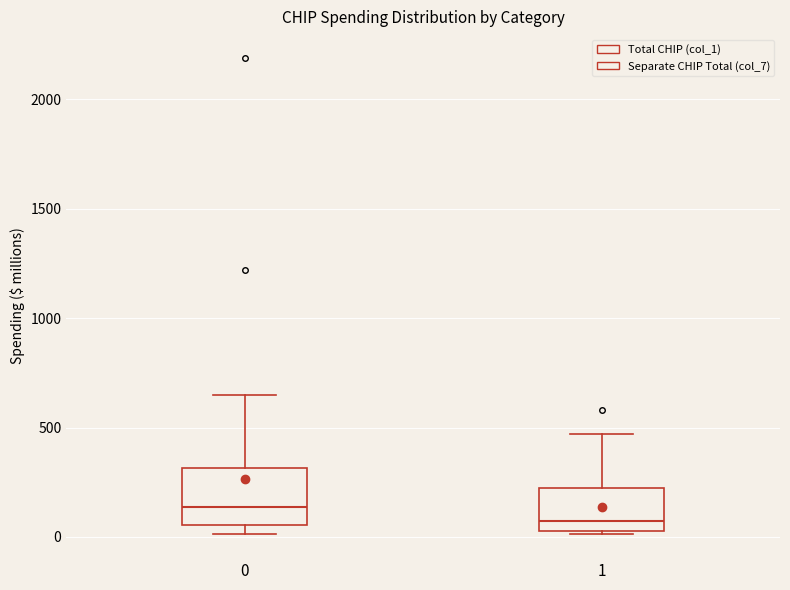

Reading left to right, read every box against the y-axis: the position of its median line, the range the box covers, and the ends of its whiskers. The values are not printed on the chart, so give them approximately, as read against the axis.

0: median 150, box 50 to 300, whiskers 0 to 650
1: median 50 (just above the box's lower edge), box 50 to 200, whiskers 0 to 450